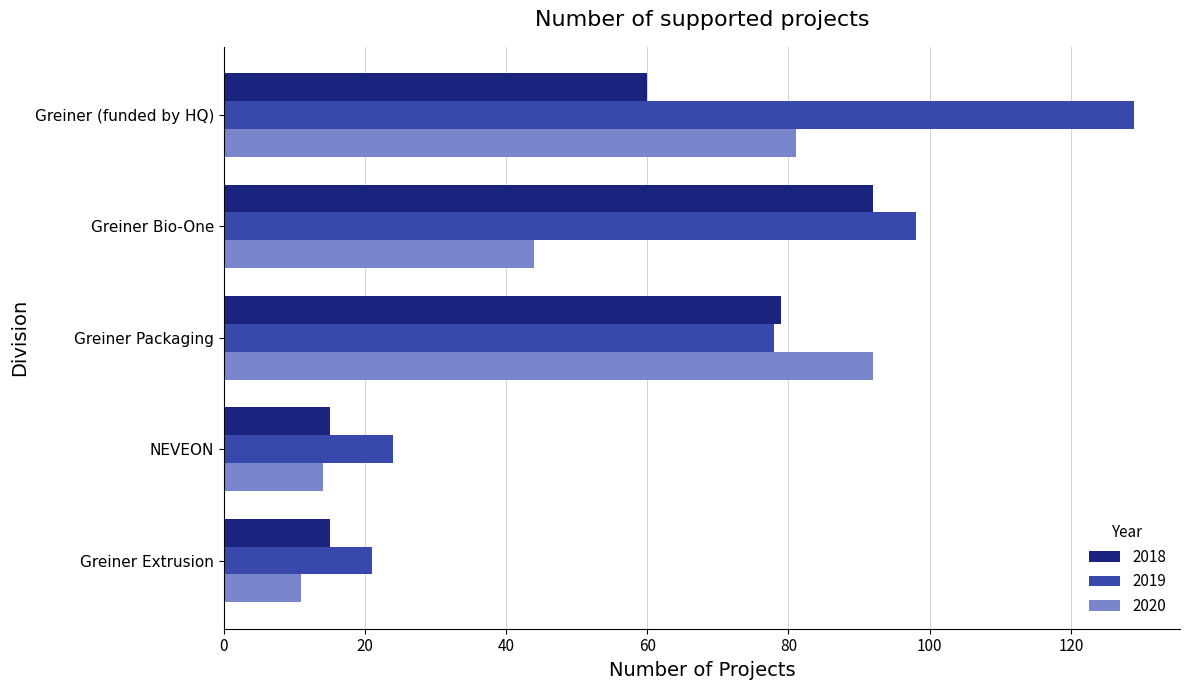

At which category does the chart reach its peak across all series?

Greiner (funded by HQ)